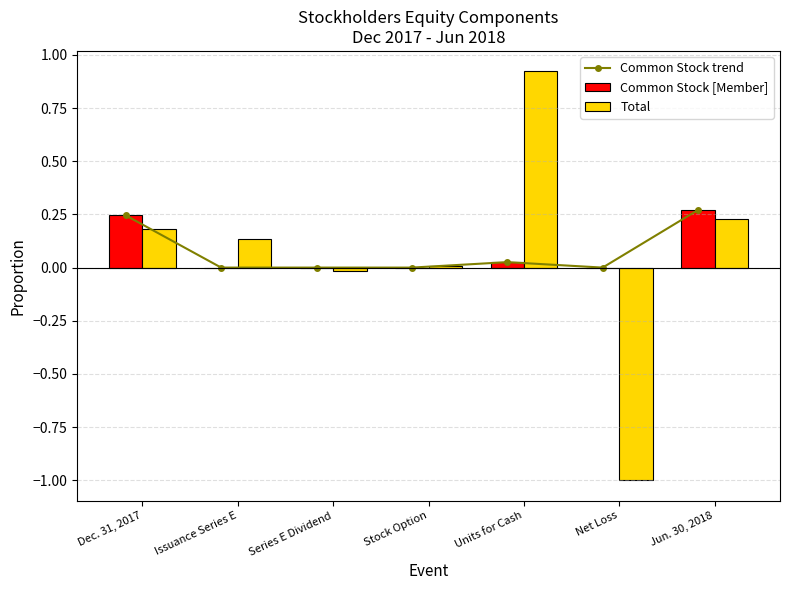

Which series changed the most between Dec. 31, 2017 and Units for Cash?

Total